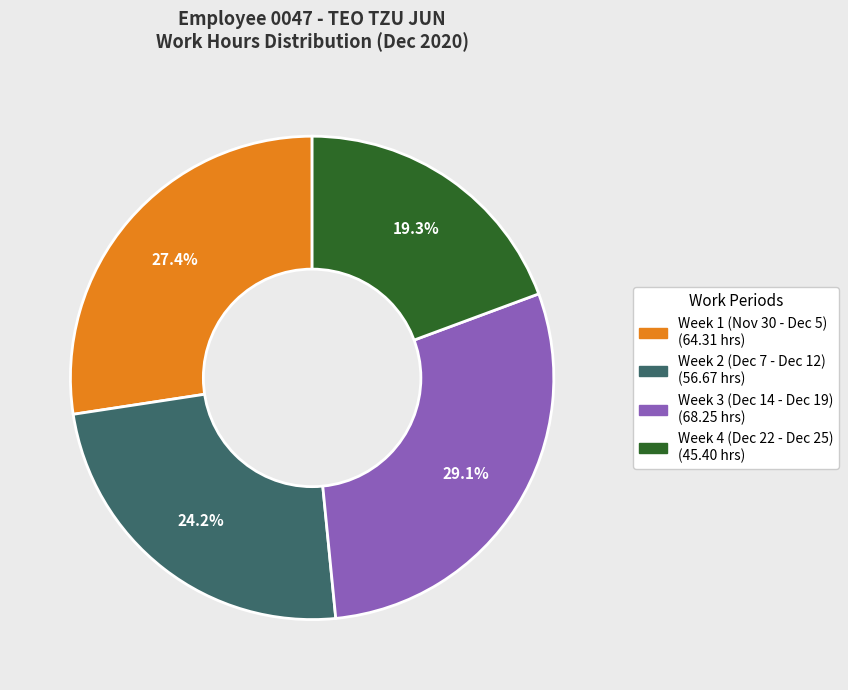

Does any single category account for the majority?

No